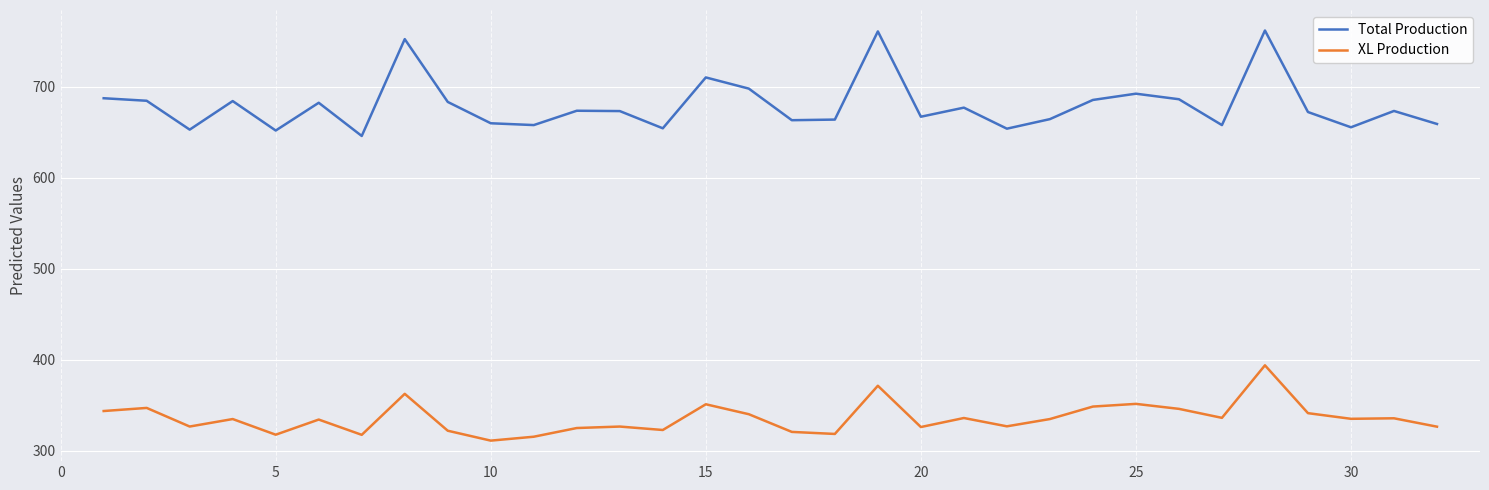

What is the sum of all XL Production values?

5371552